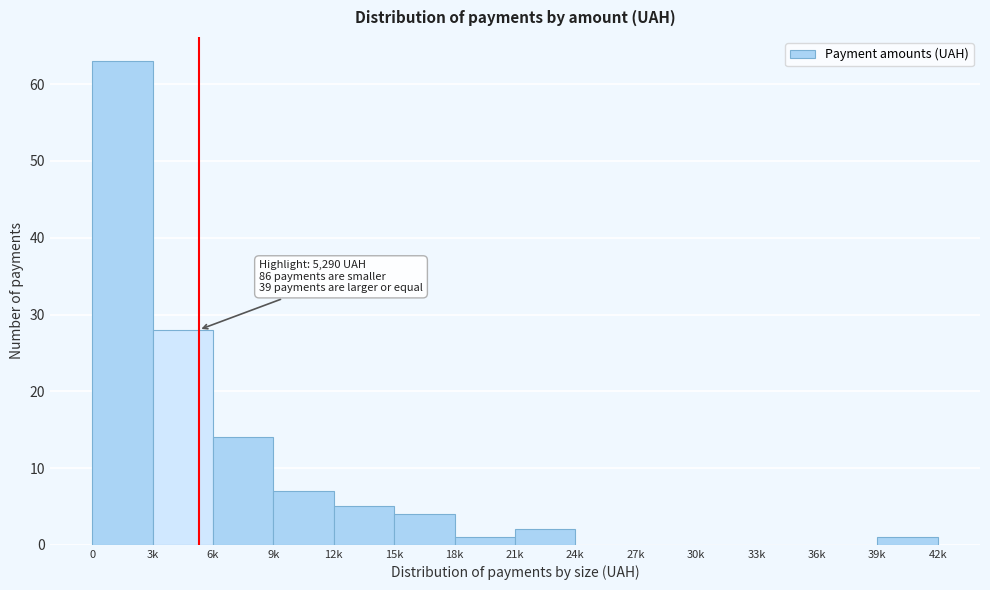

Reading left to right, list all the values displayed in this chart.

0=63	3k=28	6k=14	9k=7	12k=5	15k=4	18k=1	21k=2	24k=0	27k=0	30k=0	33k=0	36k=0	39k=1